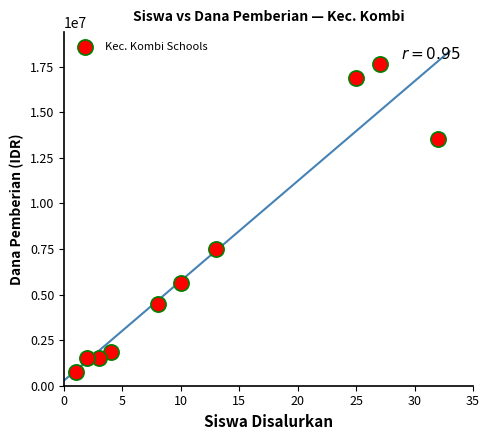

What is the range of Y values (max minus min)?

16875000